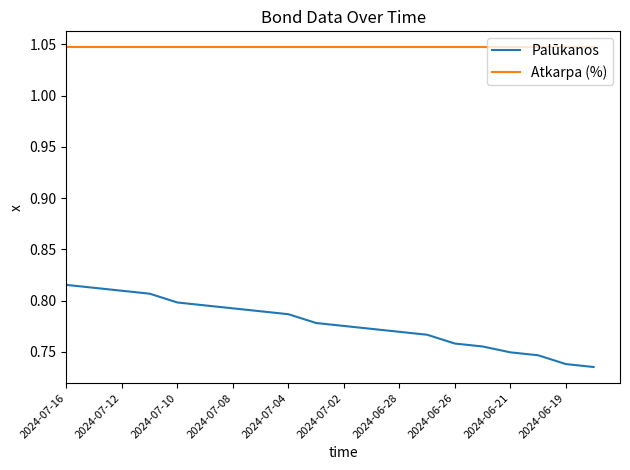

Which series has the largest range (max minus min)?

Palūkanos